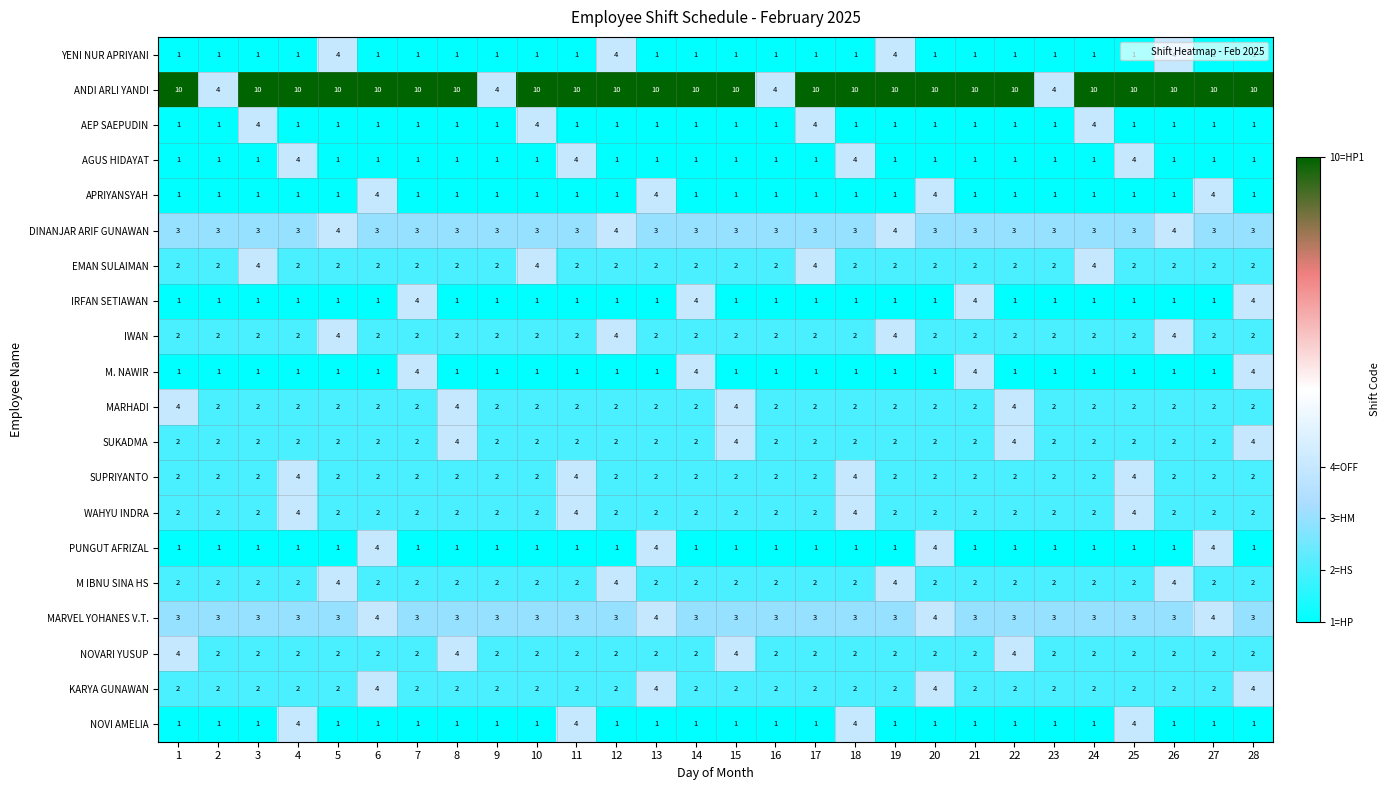

True or false: AGUS HIDAYAT has a value of 1 at 15.

True